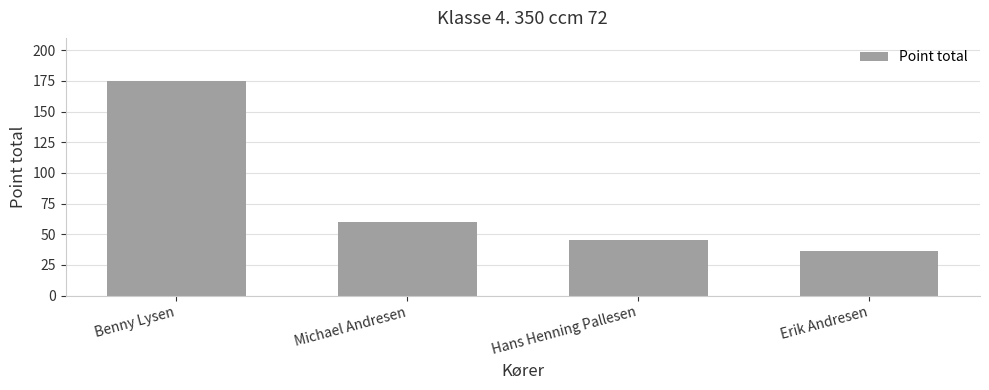

Are the bars horizontal?

No